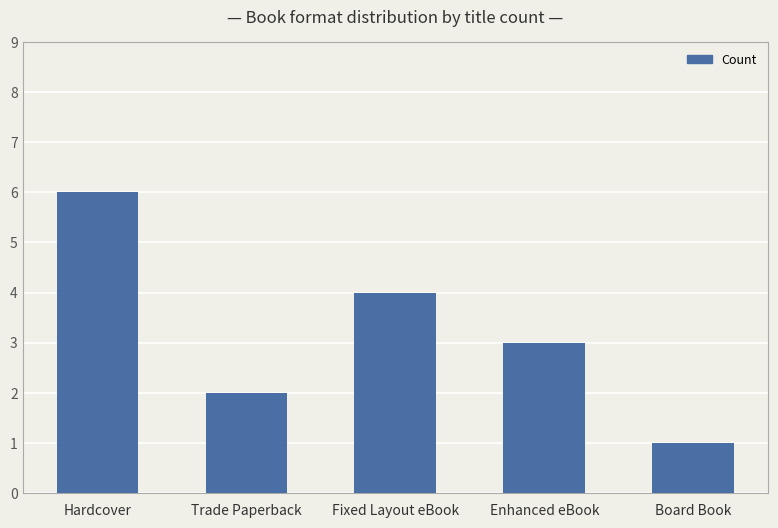

Rank the categories by value from lowest to highest.

Board Book, Trade Paperback, Enhanced eBook, Fixed Layout eBook, Hardcover